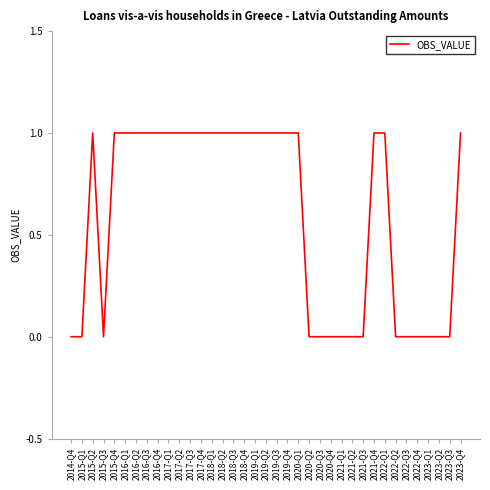

Reading left to right, transcribe all the data shown in this chart.

0	0	1	0	1	1	1	1	1	1	1	1	1	1	1	1	1	1	1	1	1	1	0	0	0	0	0	0	1	1	0	0	0	0	0	0	1